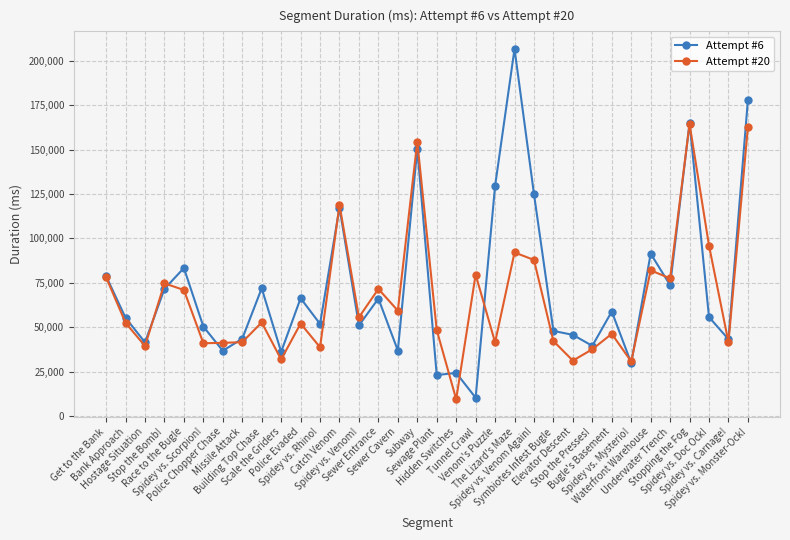

What are all the series names shown in the legend?

Attempt #6, Attempt #20